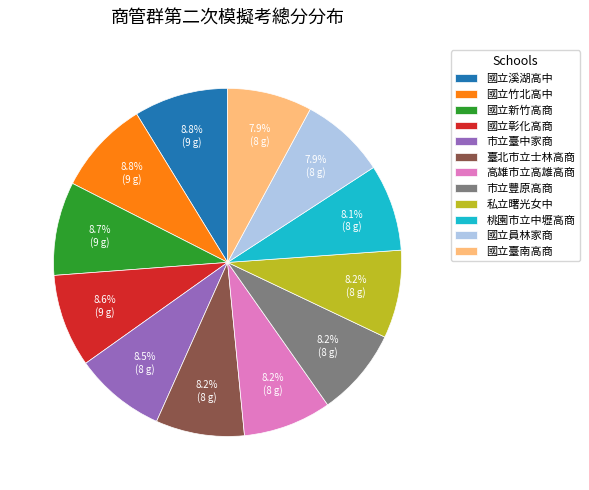

What percentage is NOT represented by 國立新竹高商?

91.3%